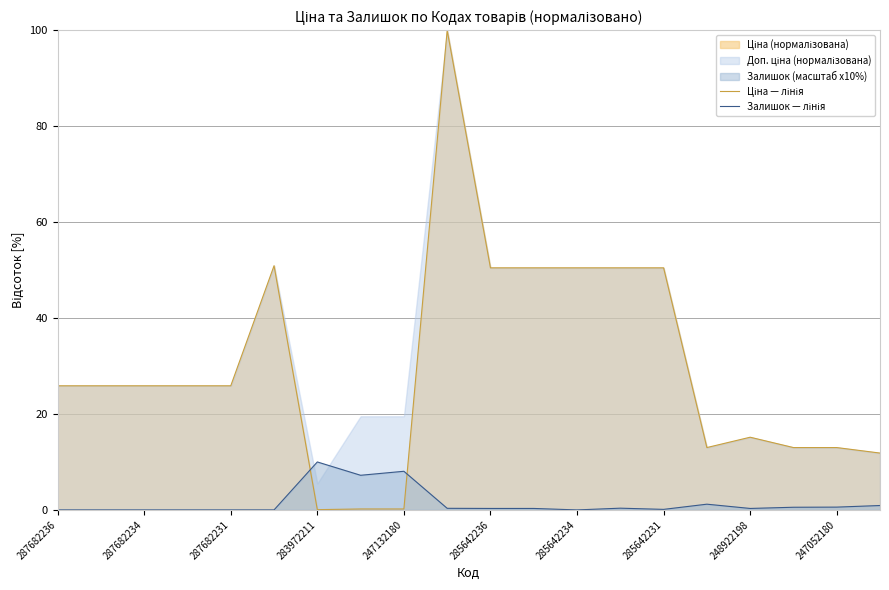

Which series has the largest range (max minus min)?

Ціна — лінія